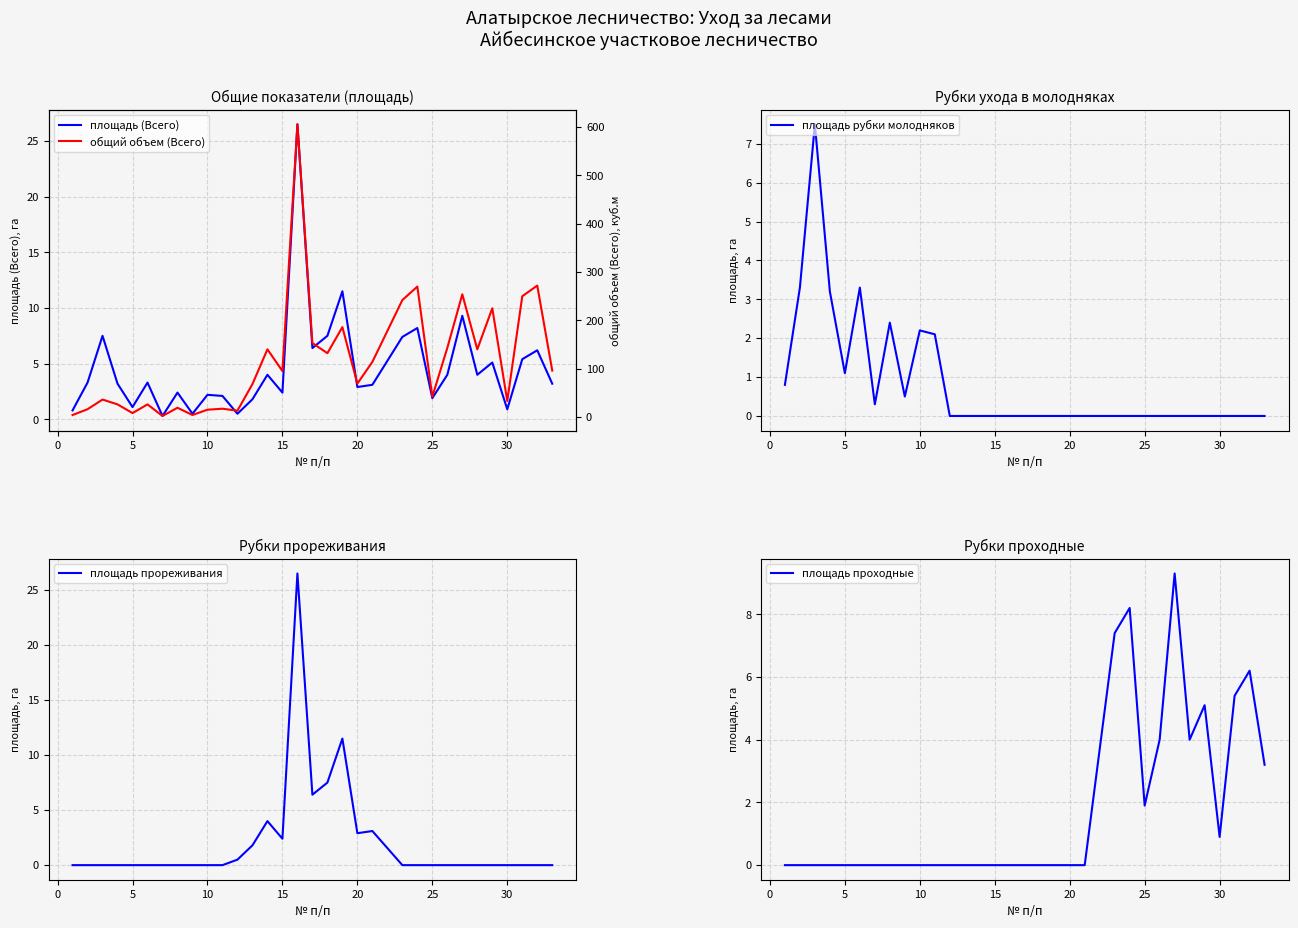

True or false: площадь проходные and площадь рубки молодняков intersect in this chart.

False